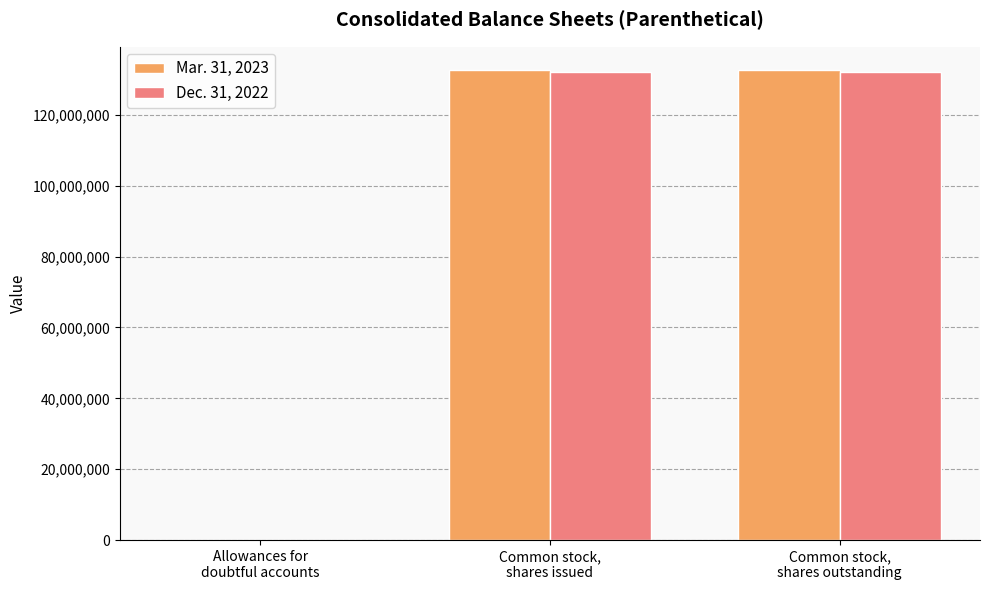

Are the bars horizontal?

No